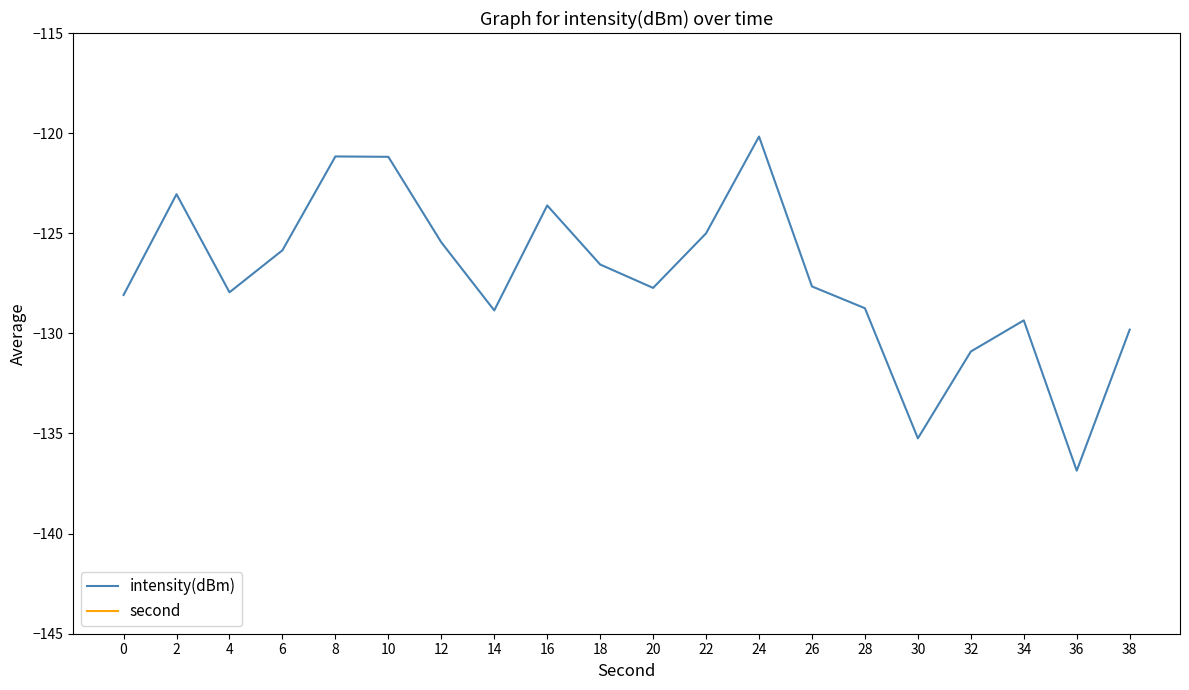

What is the total value across all series at 38?

-91.8